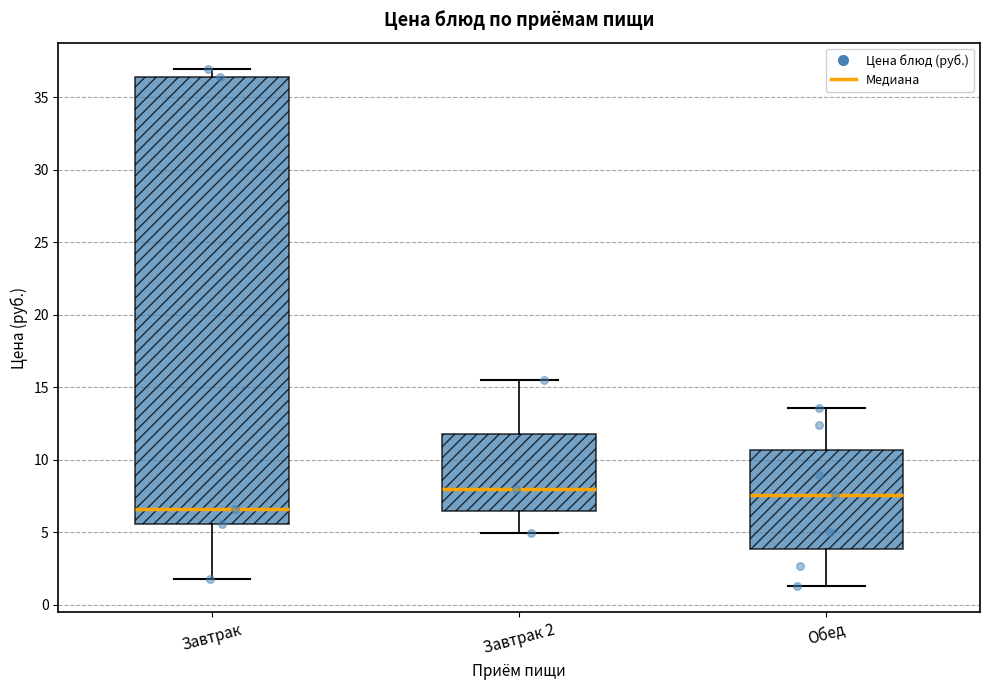

Comparing the boxes themselves (not the whiskers), which one is the tallest?

Завтрак